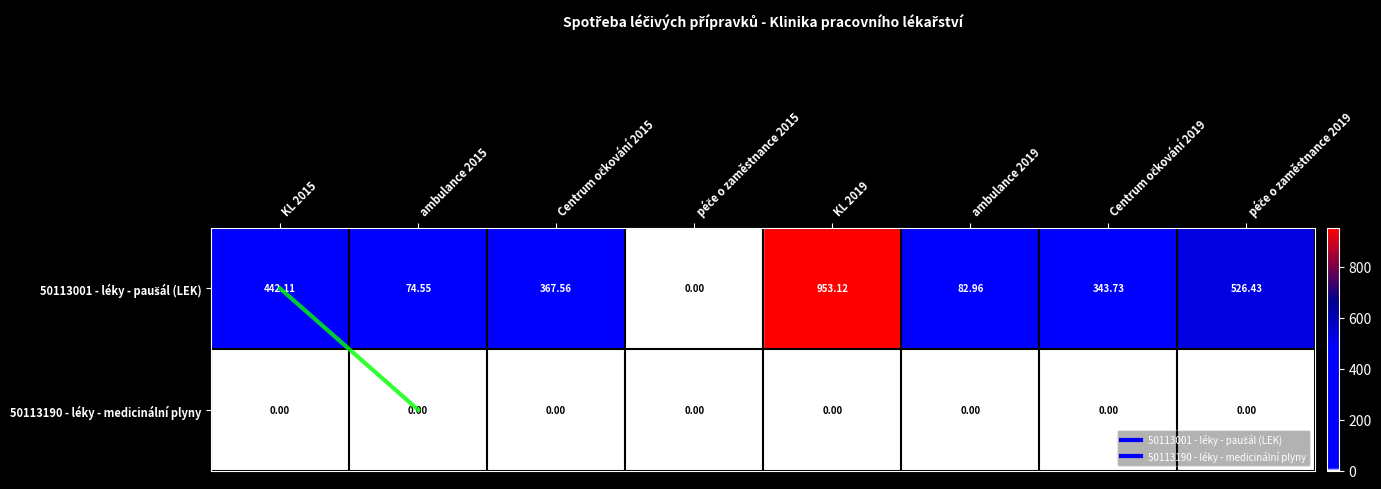

At how many categories does at least one series exceed 71?

7